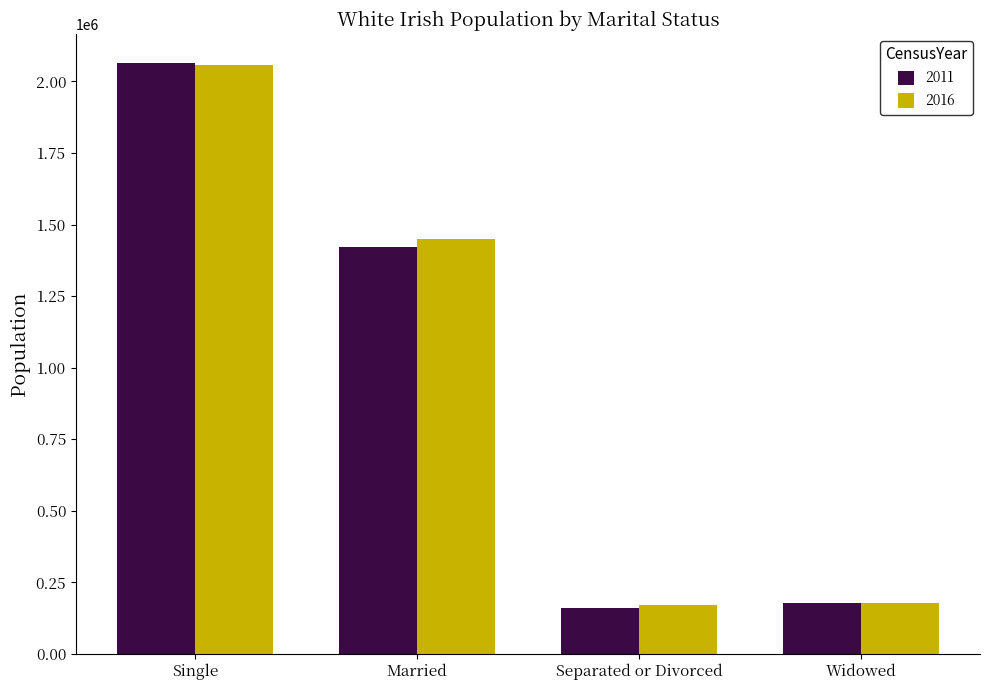

At how many categories does at least one series exceed 1636805?

1